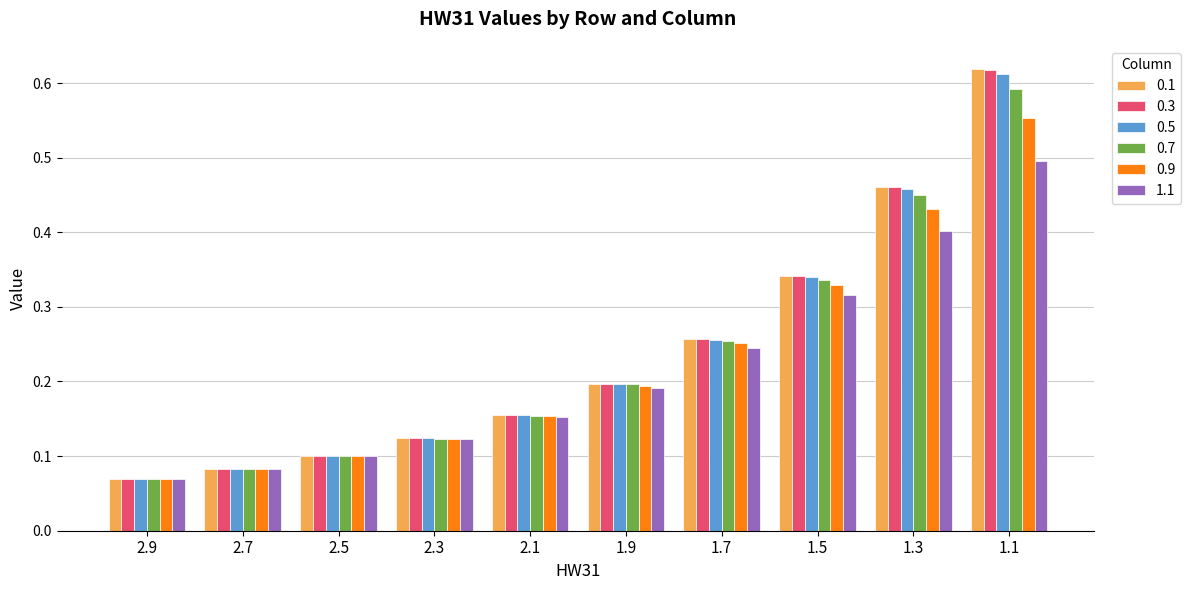

Which category has the lowest value in the 0.5 series?

2.9